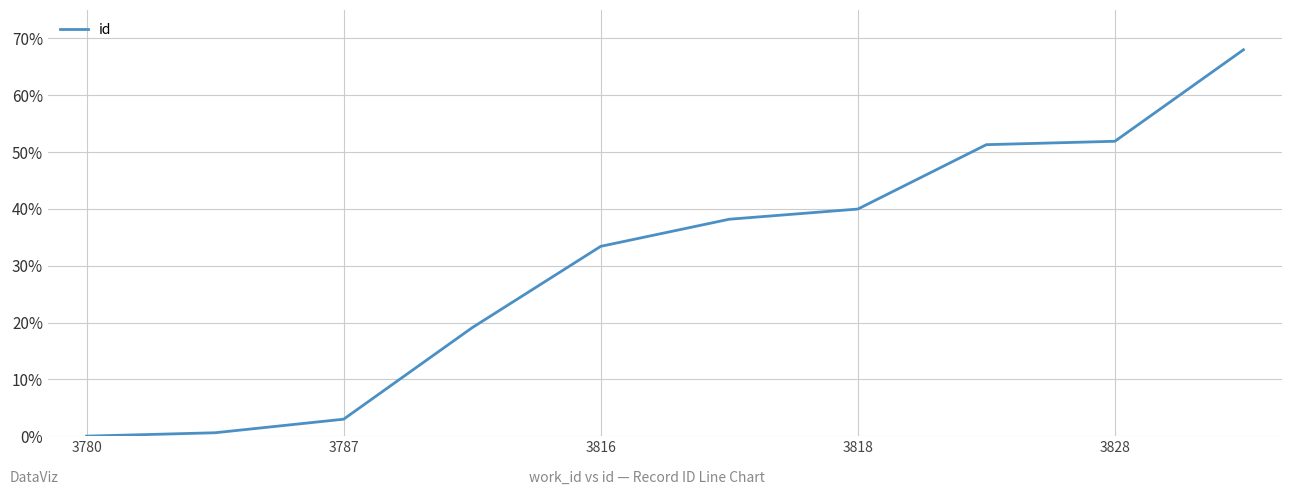

What is the difference between the maximum and minimum values?

68.0